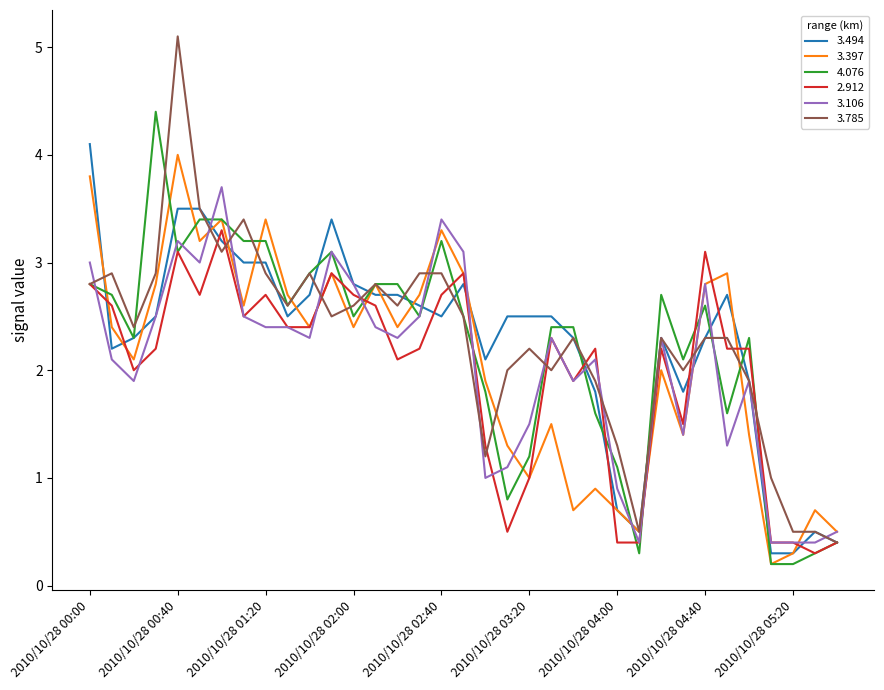

Which series has the widest spread of values?

3.785